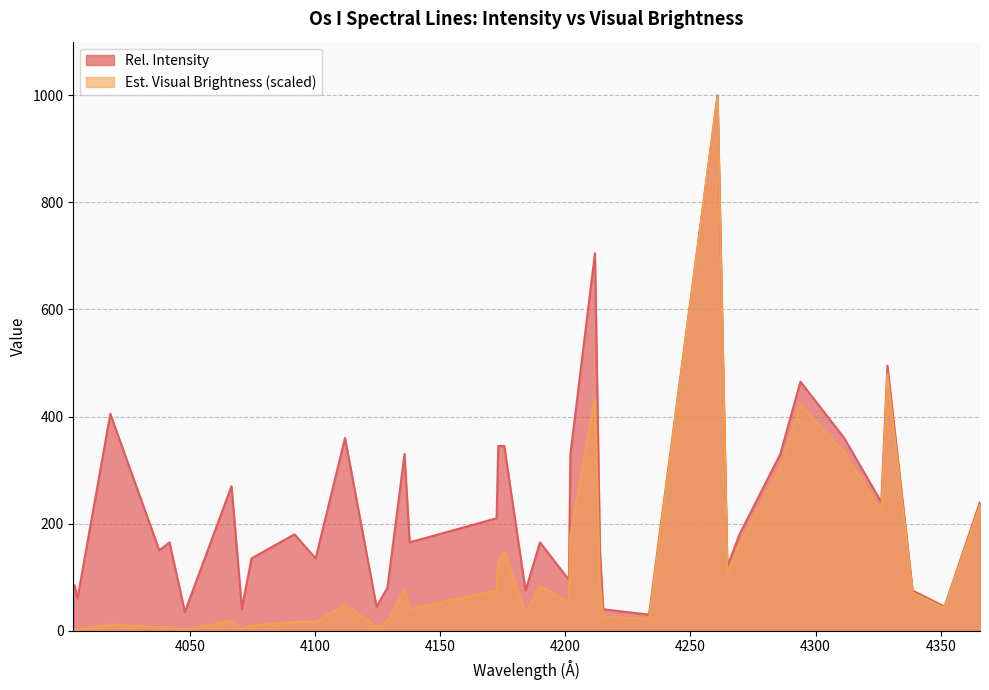

Rank the series by their average value, from lowest to highest.

Est. Visual Brightness, Rel. Intensity